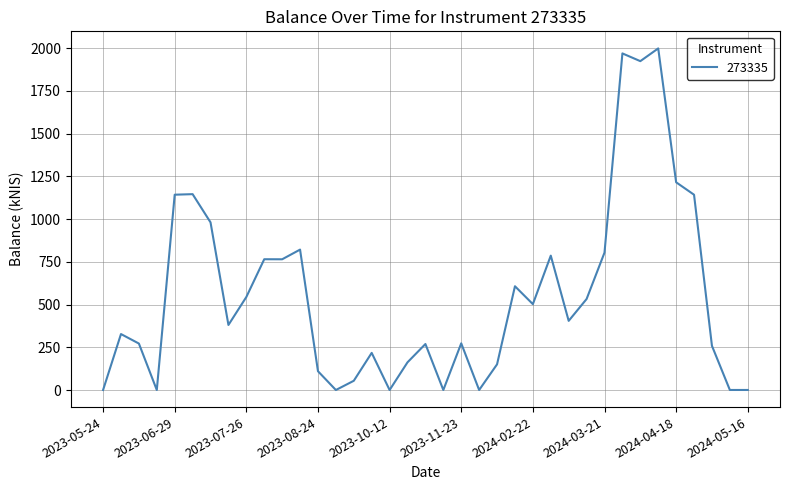

What is the difference between the maximum and minimum values?

1998.0